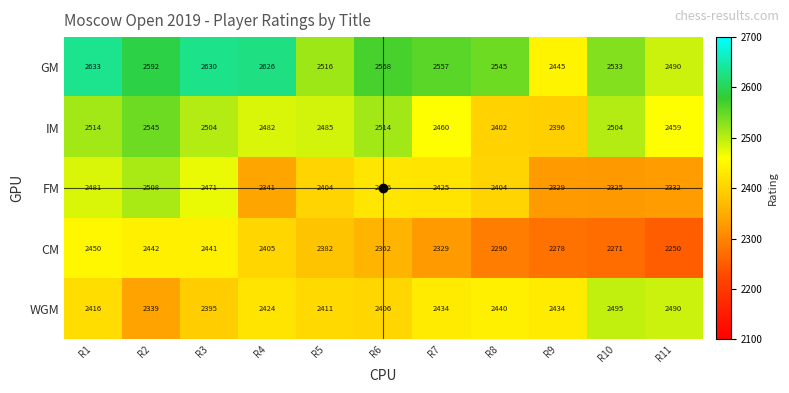

At how many categories does at least one series exceed 2294?

11